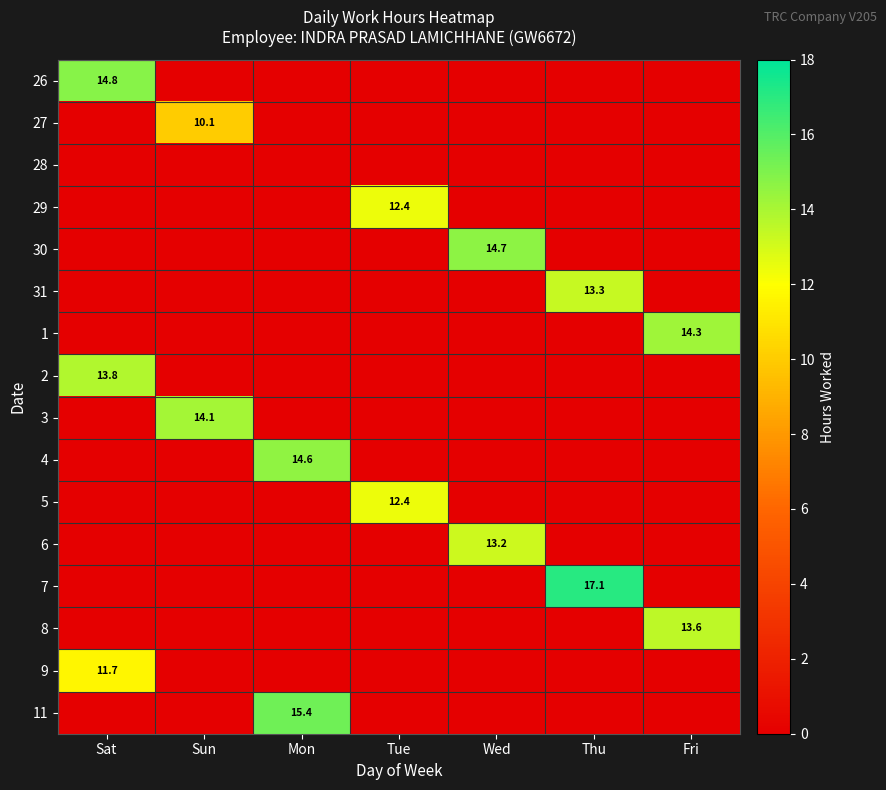

At how many categories does at least one series exceed 9?

7